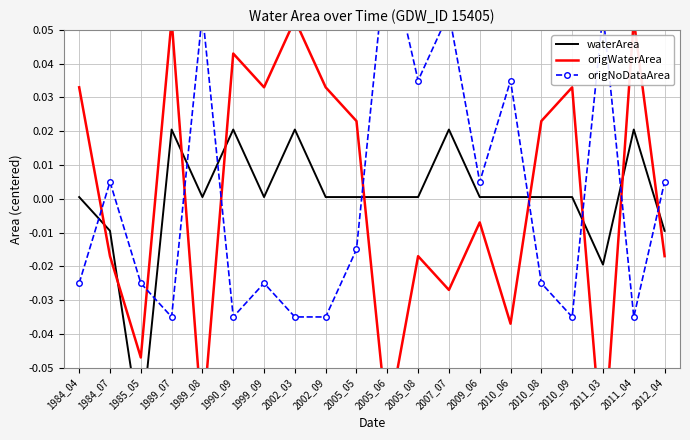

What is the difference between the maximum and second lowest values in the origNoDataArea series?

0.1